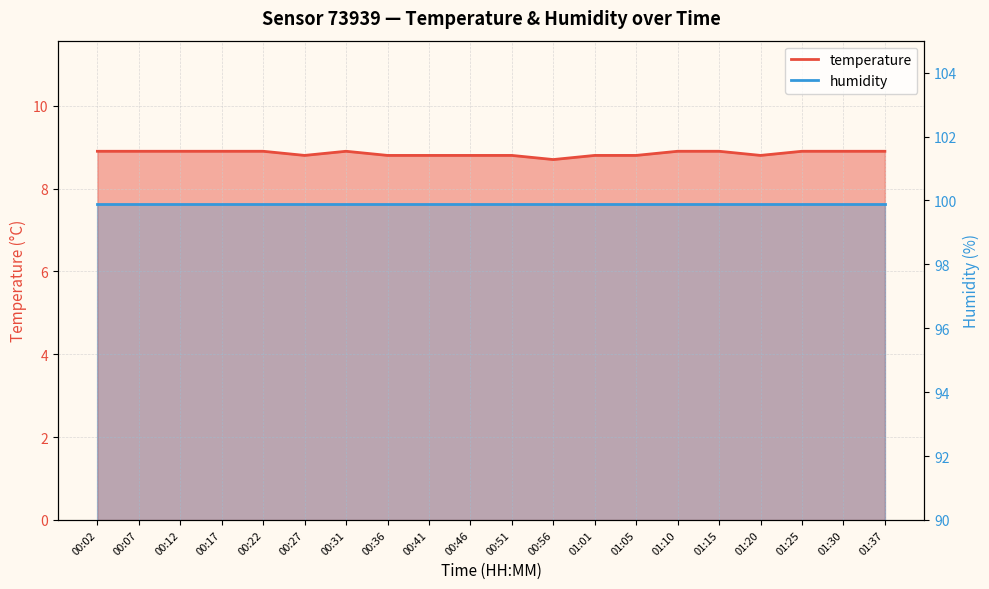

Approximately how many times larger is the value at 01:01 compared to 01:37?

1.0